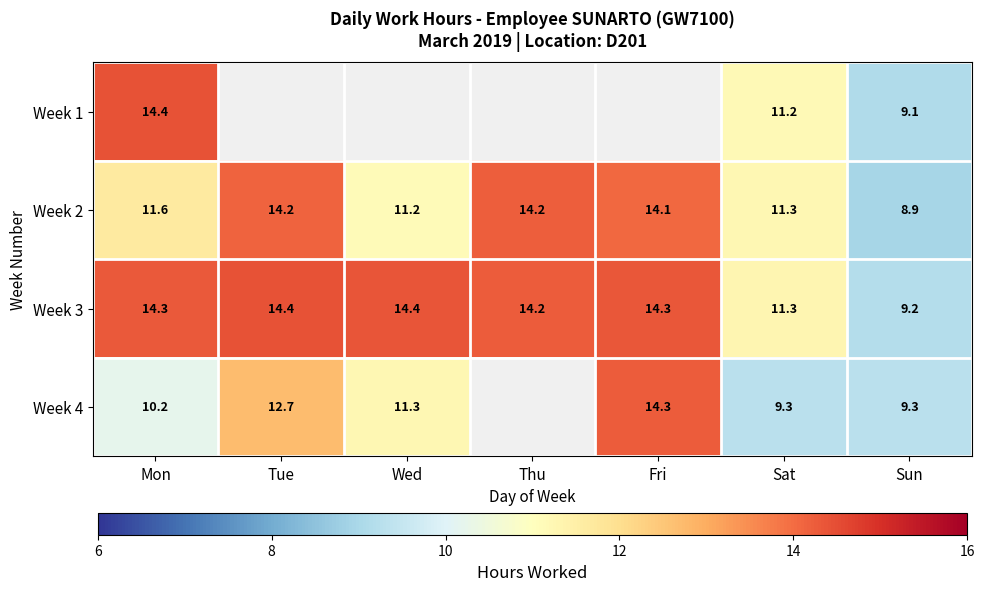

Which category has the lowest value in the Week 3 series?

Sun